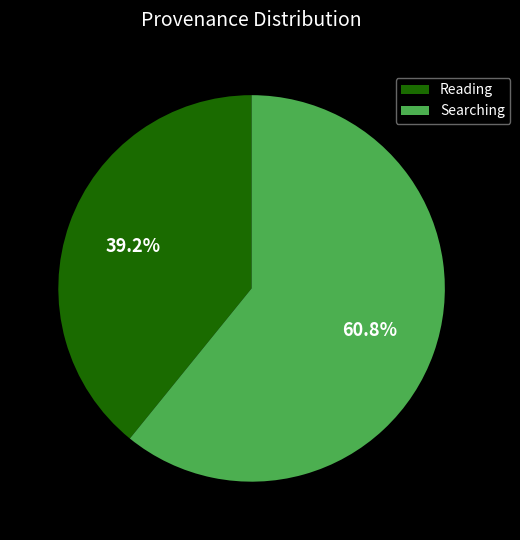

What is the smallest slice in the pie chart?

Reading